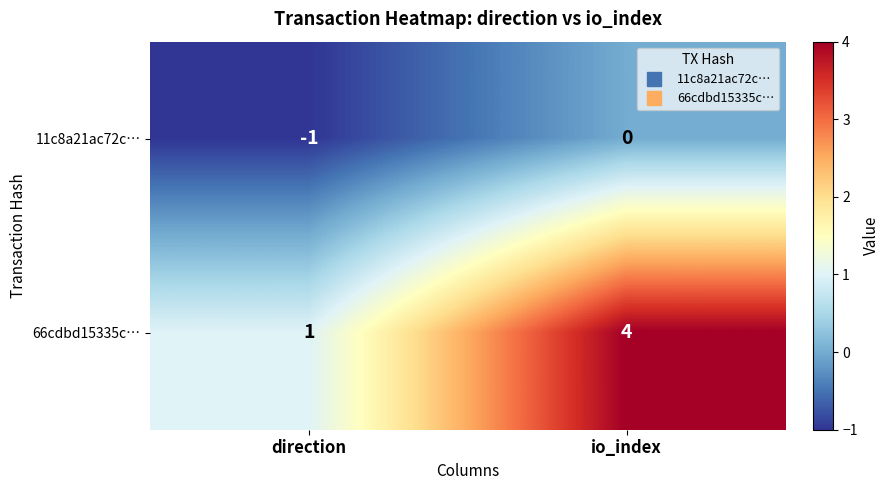

Reading right to left, transcribe all the data shown in this chart.

11c8a21ac72c…: 0	-1
66cdbd15335c…: 4	1